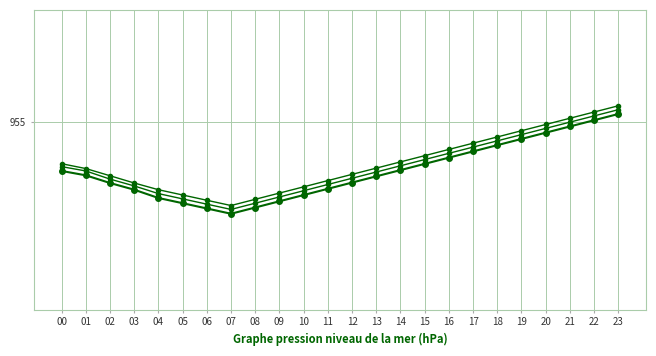

At which category is the sum across all series the highest?

23